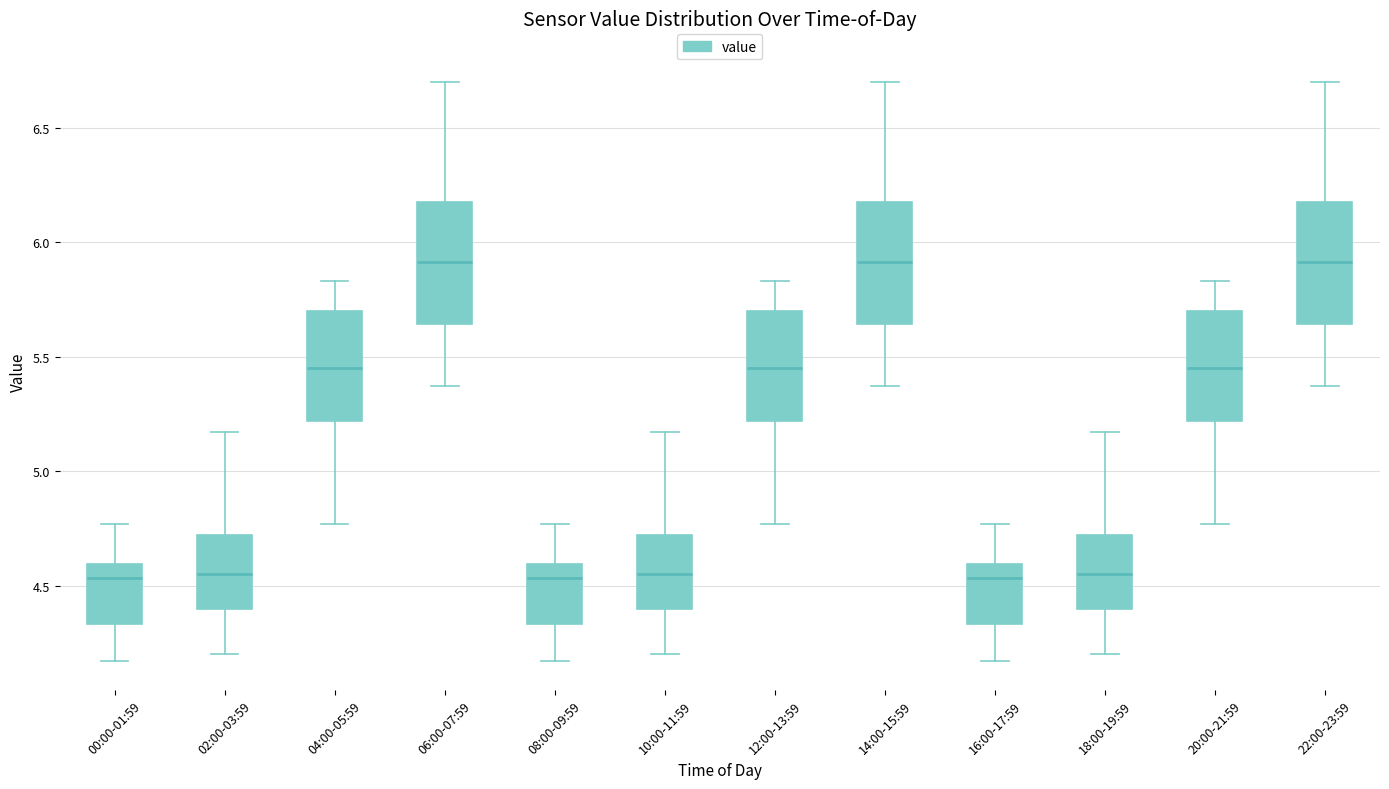

Where does the median line of the box for 12:00-13:59 sit on the y-axis? The values are not printed on the chart, so give them approximately, as read against the axis.

5.45